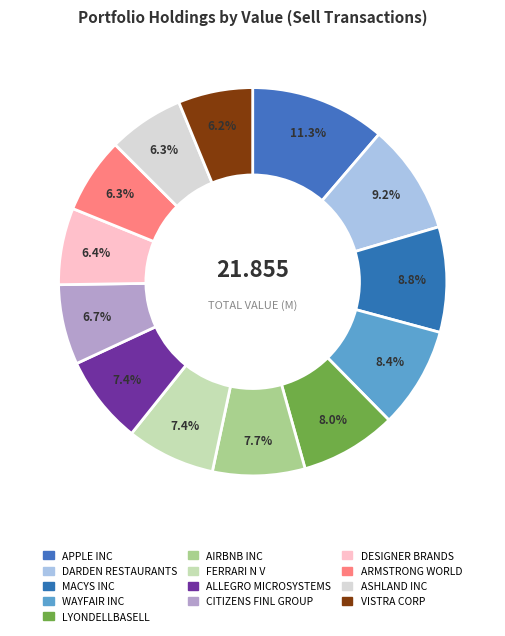

Which category has the biggest portion of the pie?

AAPL